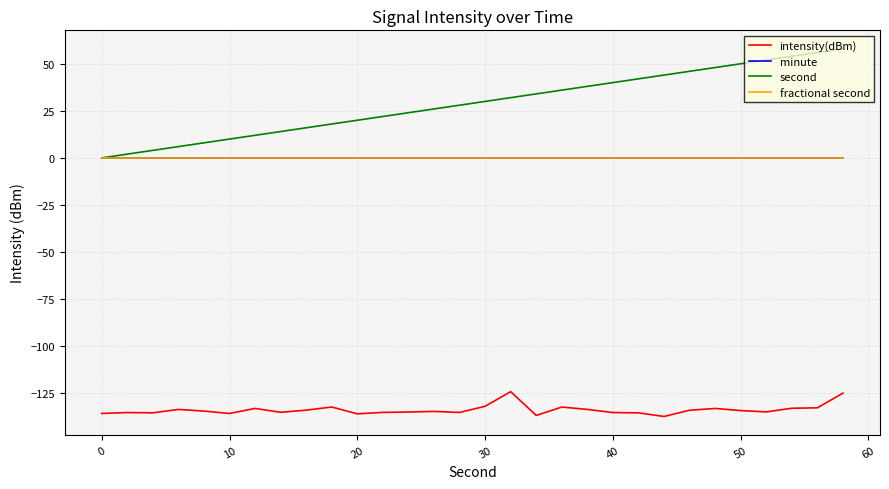

Does the chart have visible grid lines?

Yes